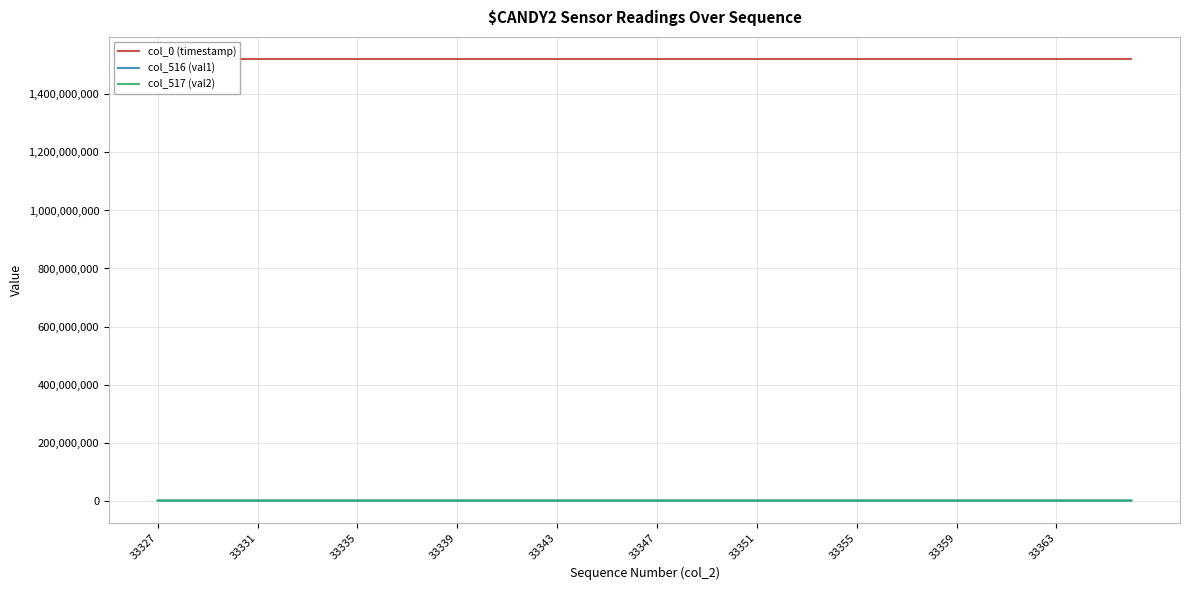

At which label is col_516 (val1) closest to 6429?

33347